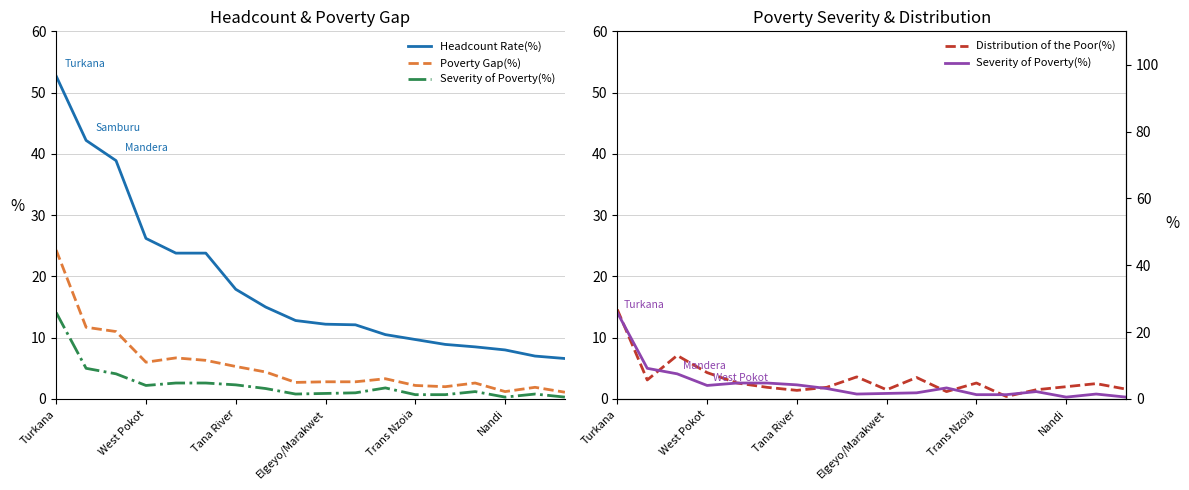

At which category is the sum across all series the highest?

Turkana